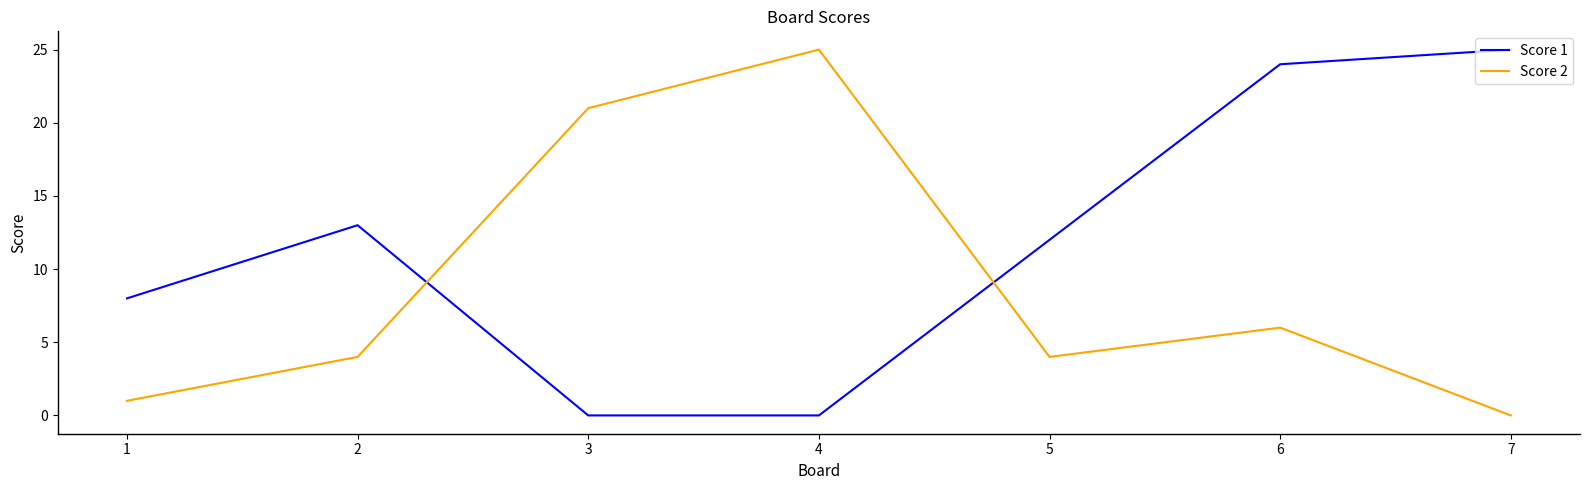

Is the value of Score 1 at 7 greater than the value of Score 2 at 3?

Yes